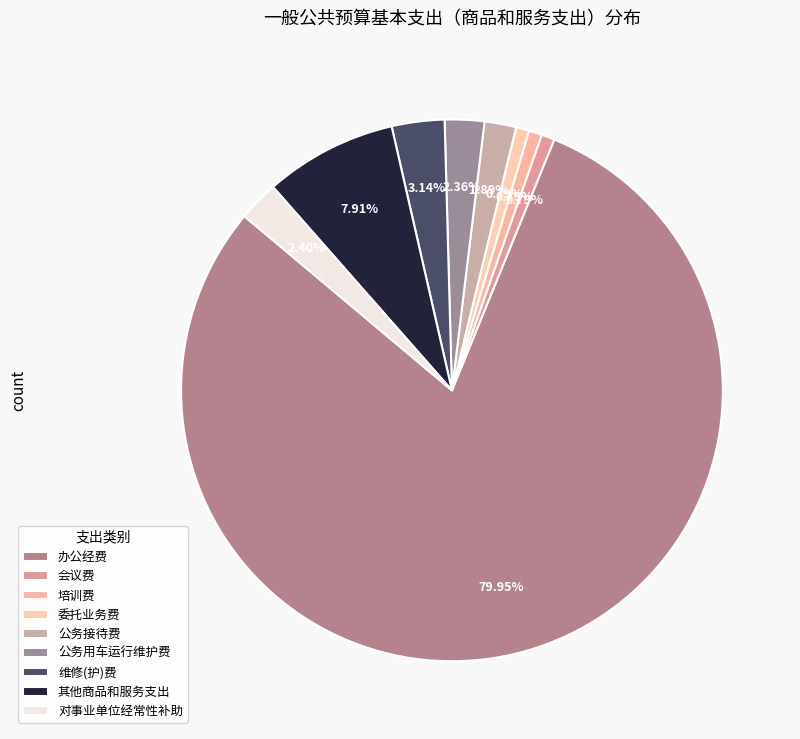

Which has a higher value, 公务用车运行维护费 or 委托业务费?

公务用车运行维护费